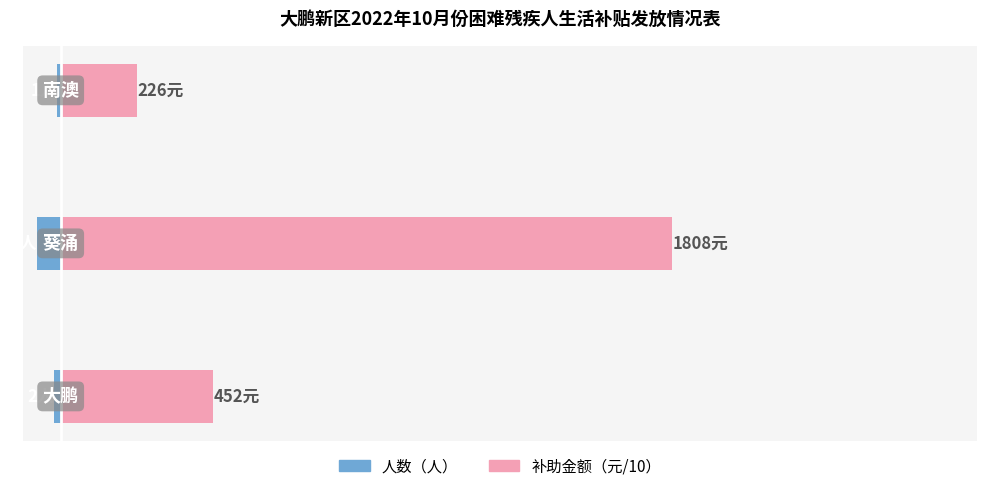

The value of 补助金额（元/10） at 50 is 36.4. True or false?

False